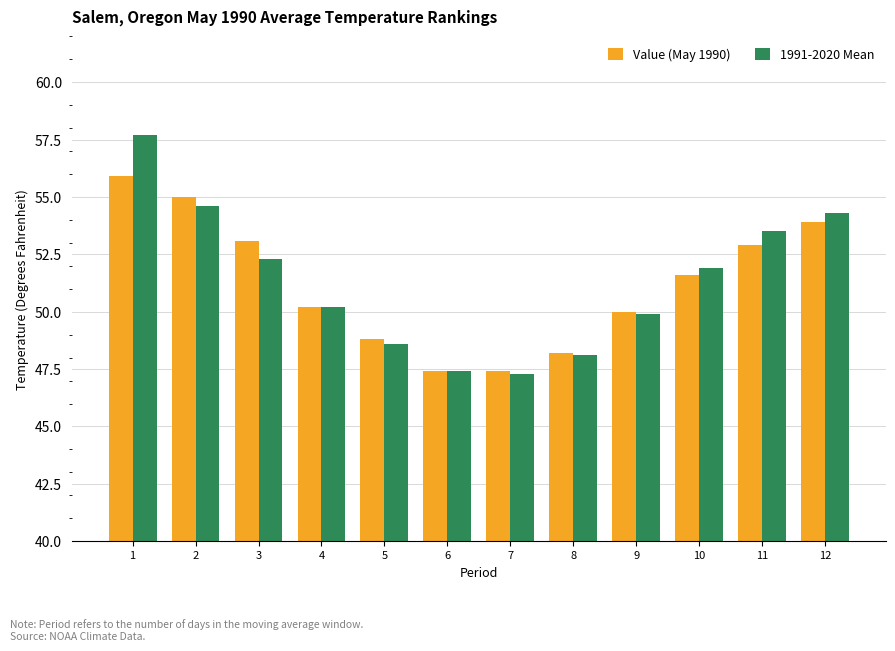

Where is 1991-2020 Mean nearest to the value 52?

10